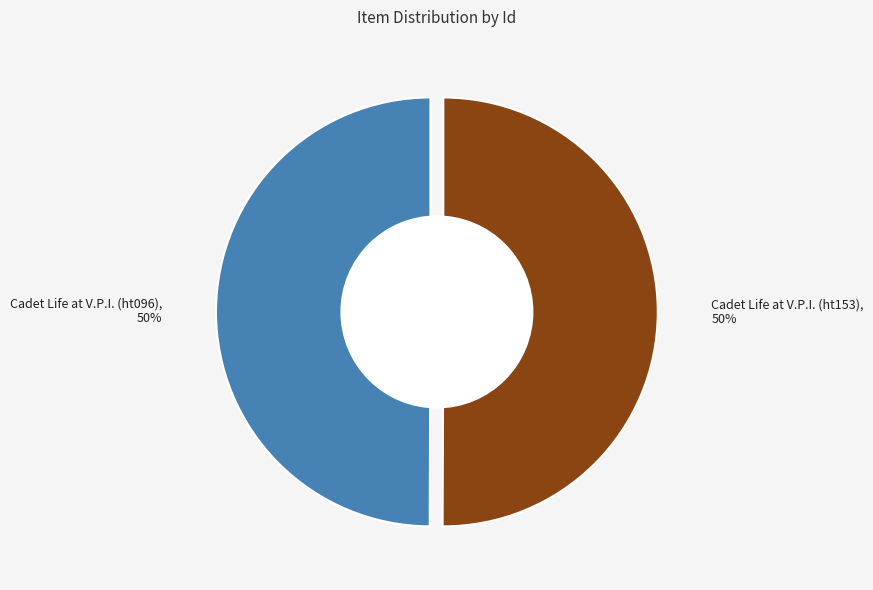

What percentage is the Cadet Life at V.P.I. (ht096) slice, to the nearest percent?

50%